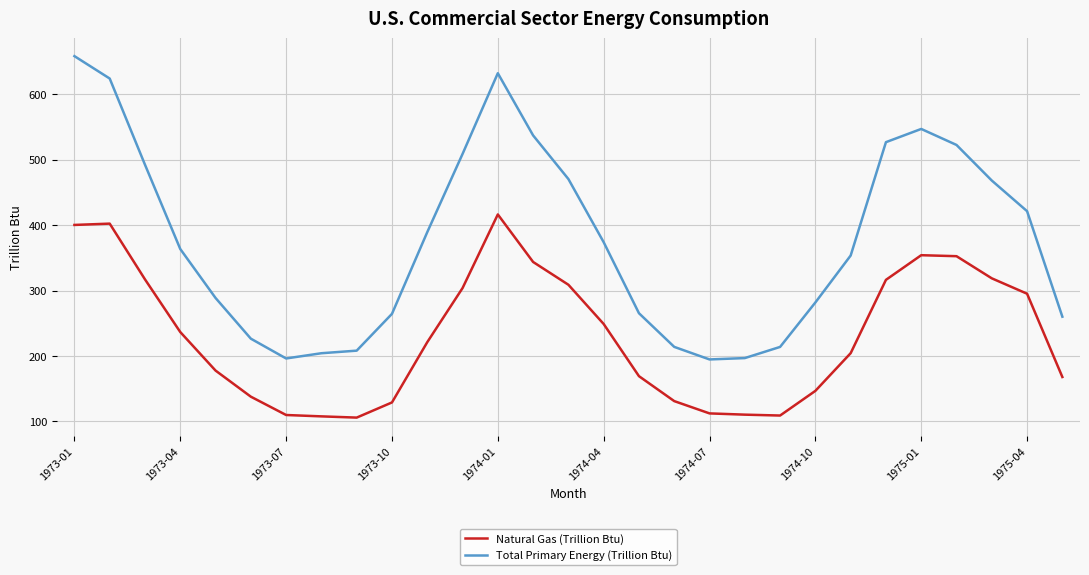

Which series has the largest range (max minus min)?

Total Primary Energy (Trillion Btu)